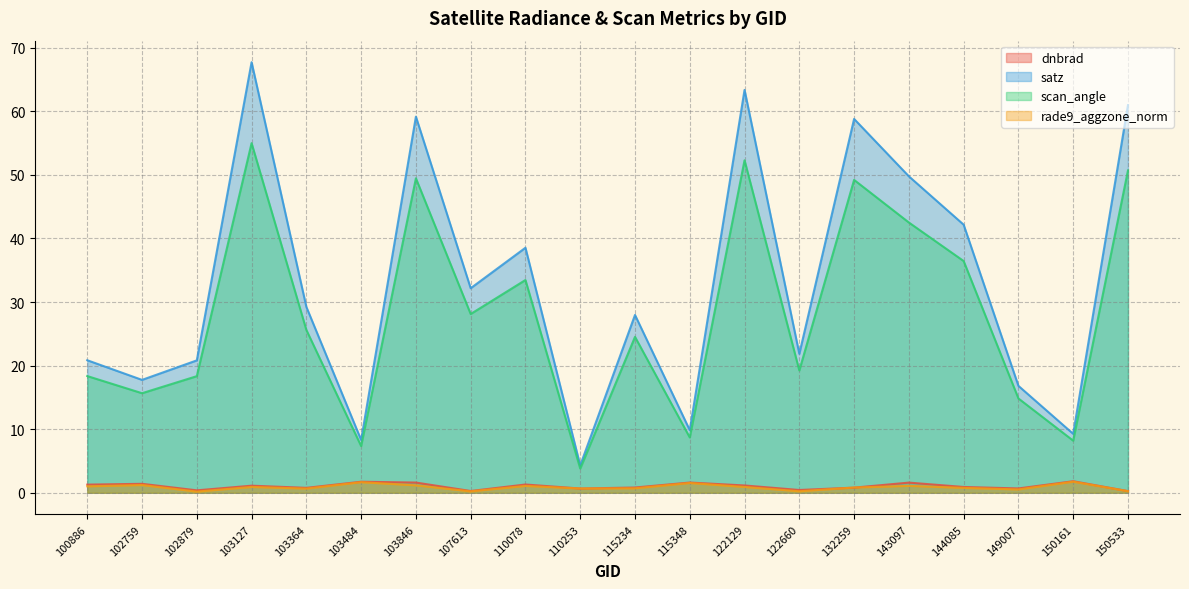

Where is scan_angle nearest to the value 29?

107613